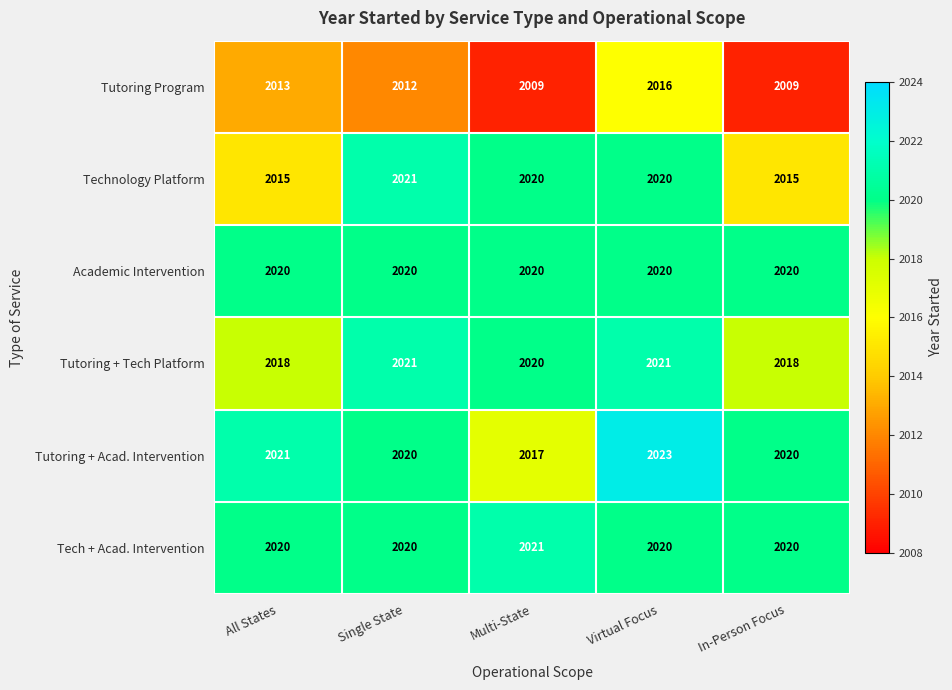

What is the maximum value shown in the chart?

2023